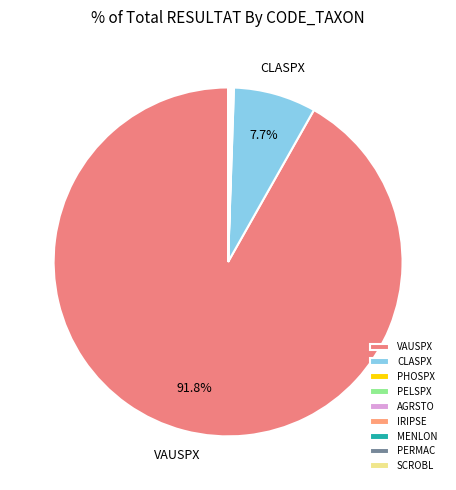

Rank the categories by value from lowest to highest.

PHOSPX, PELSPX, AGRSTO, IRIPSE, MENLON, PERMAC, SCROBL, CLASPX, VAUSPX